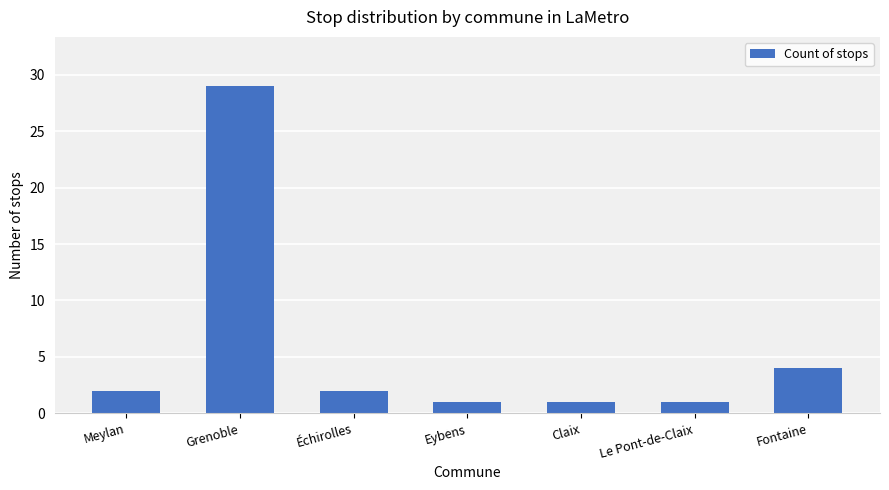

What is the difference between the second highest and second lowest values?

3